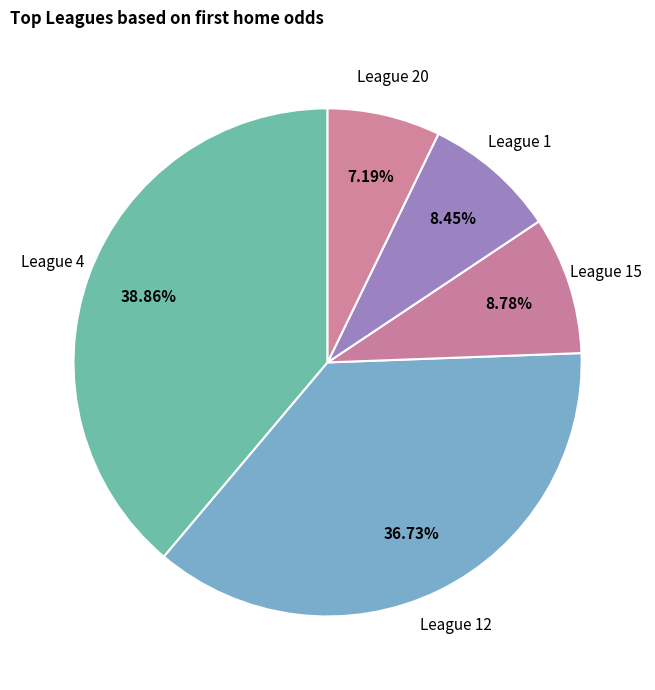

Is the sum of League 12 and League 4 greater than half?

Yes